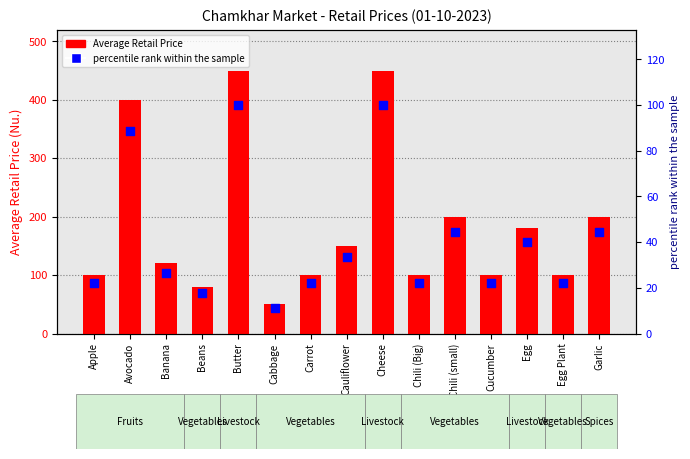

Which series has the largest Y range (max minus min)?

Average Retail Price